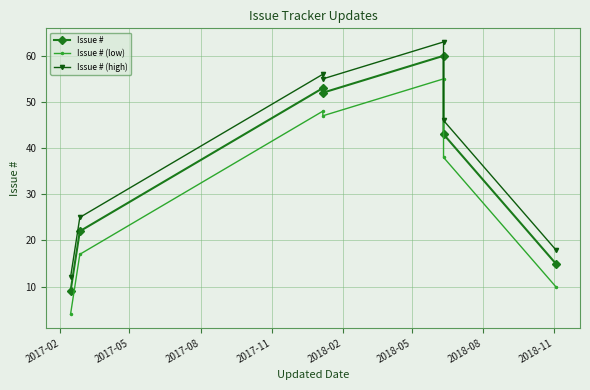

How many data points in Issue # (low) are less than 38?

3